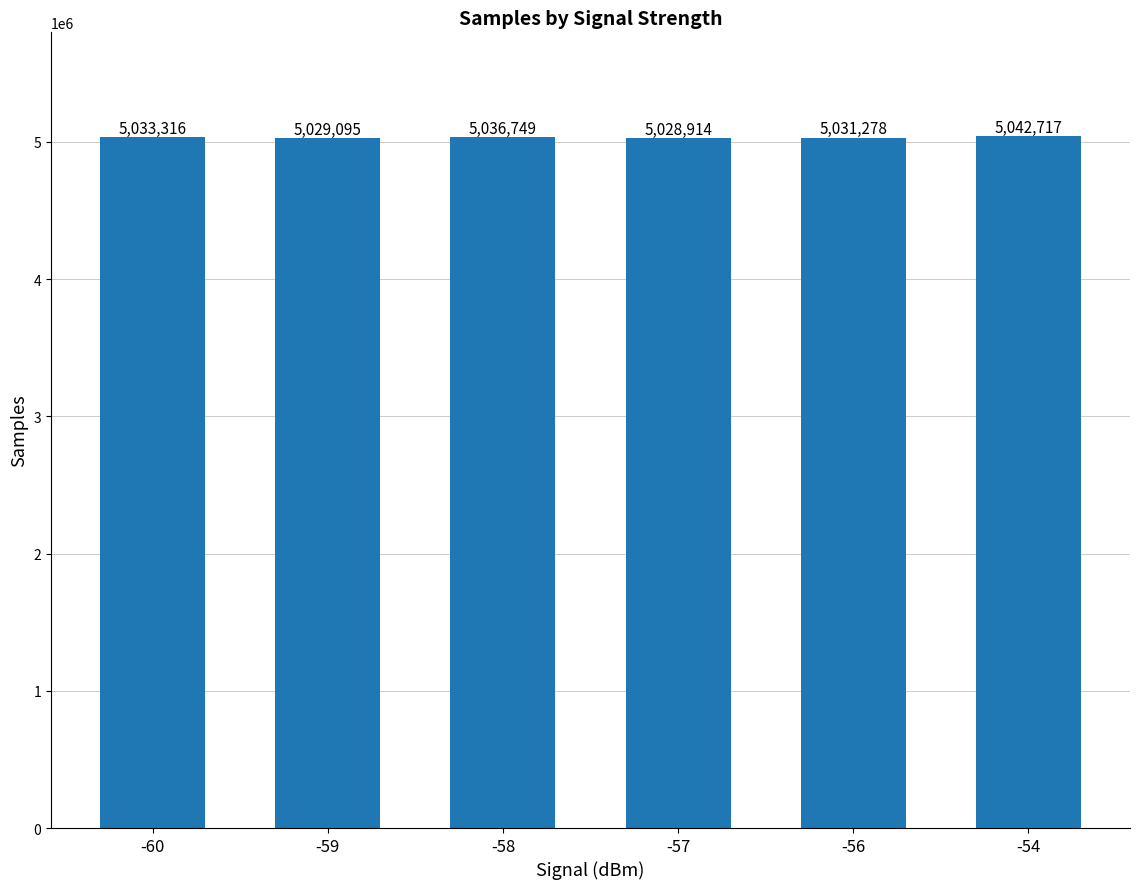

Are the bars grouped side by side (vs. stacked)?

No